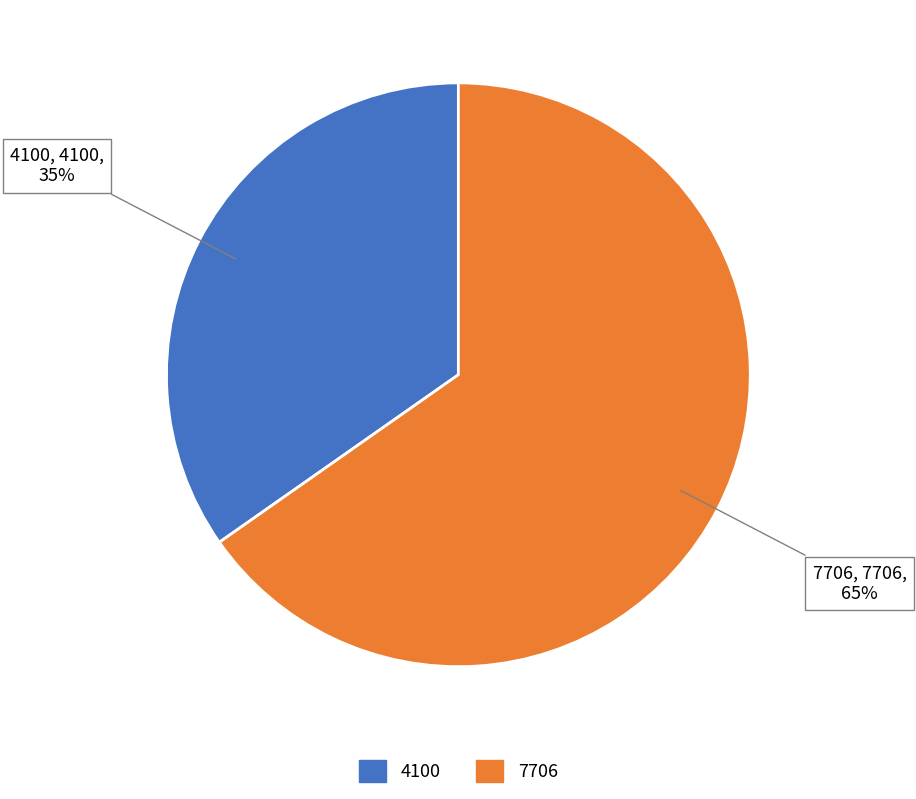

Is the sum of 7706 and 4100 greater than half?

Yes